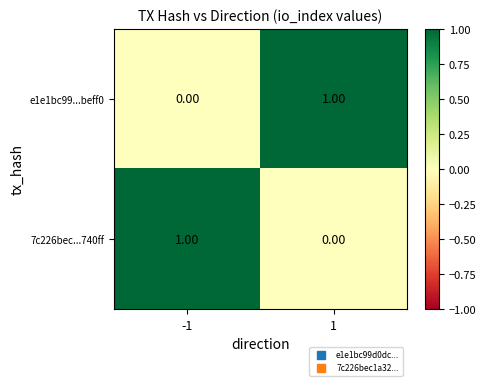

Is the value of 7c226bec...740ff at 1 greater than the value of e1e1bc99...beff0 at 1?

No